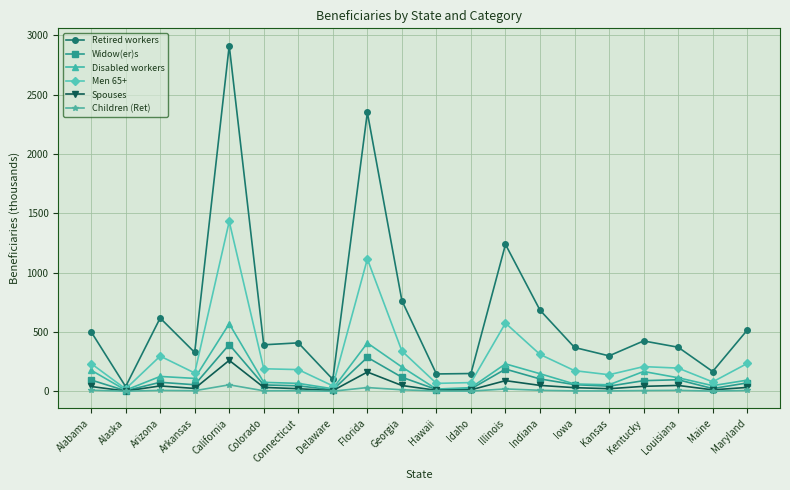

Which series changed the most between Florida and Illinois?

Retired workers